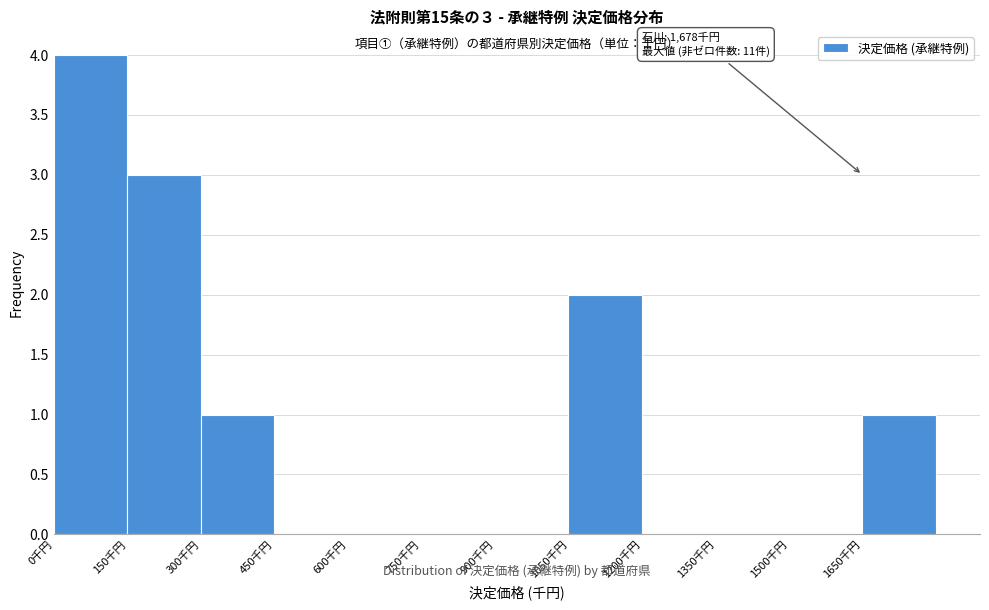

Over which range of the x-axis is the bar tallest?

0 to 150